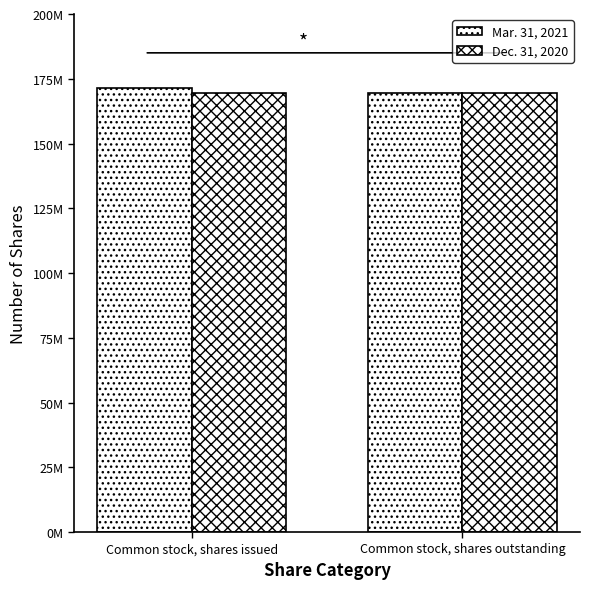

What is the value of the Dec. 31, 2020 bar at the 2nd from the left?

169316421